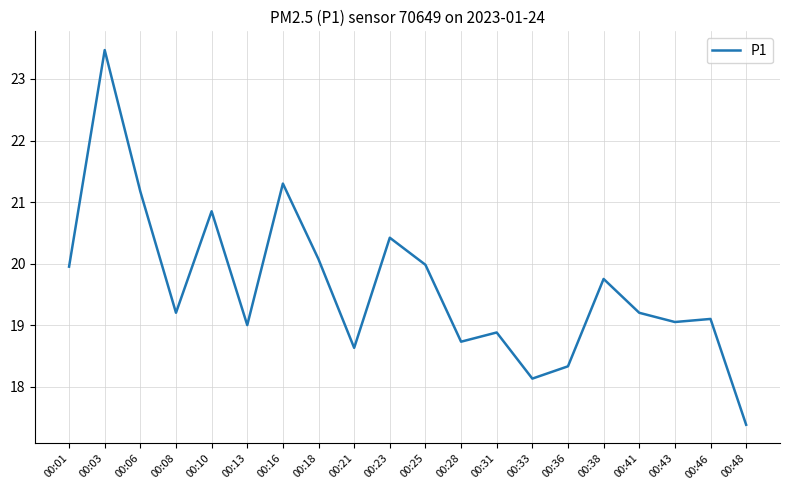

Where is the first local maximum?

00:03